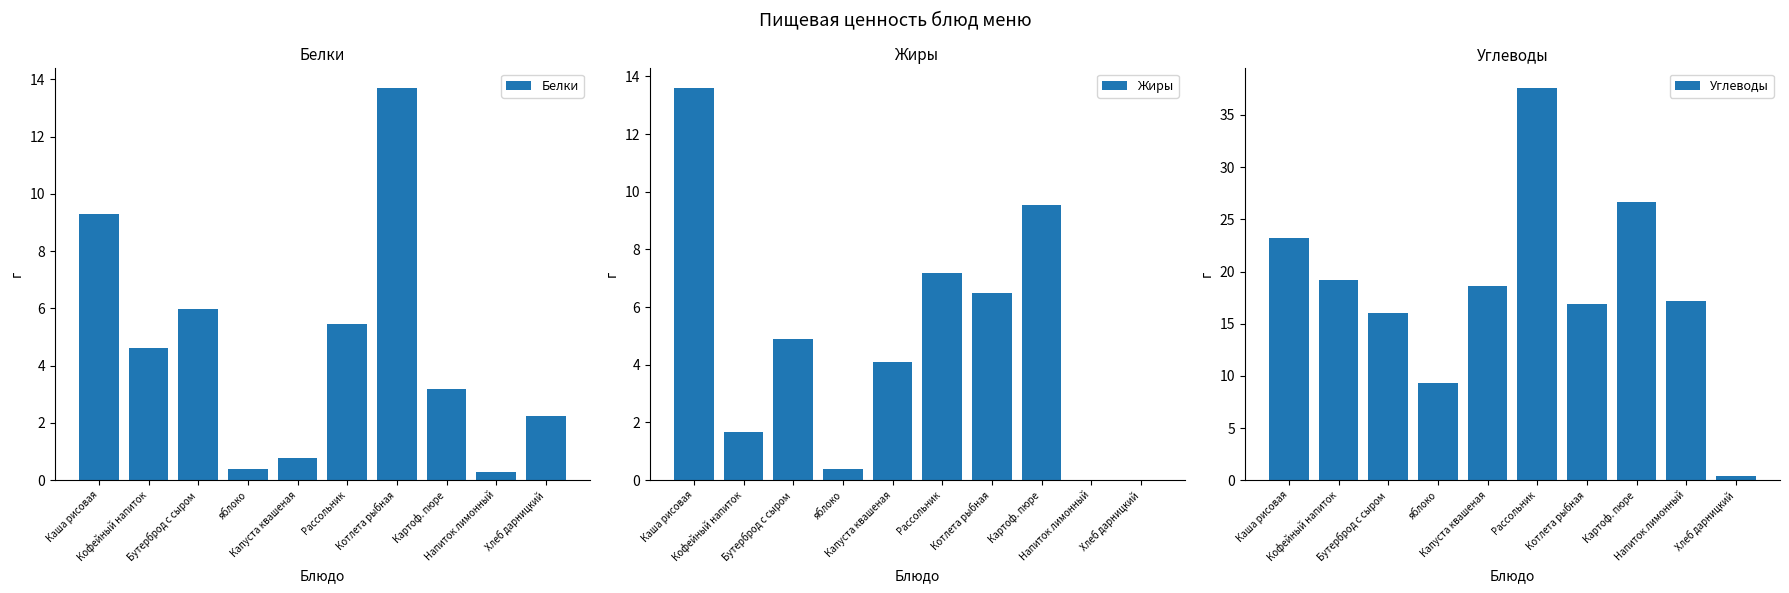

Where does the Белки series first go above 4?

Каша рисовая